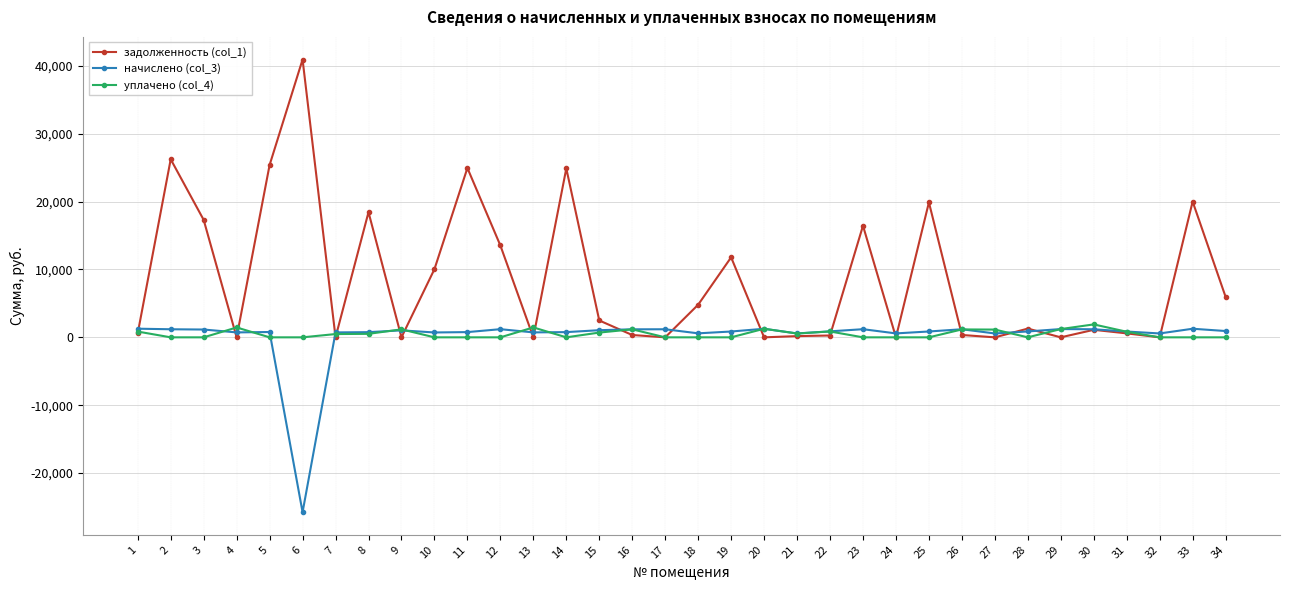

Which series has the largest total across all categories?

задолженность (col_1)